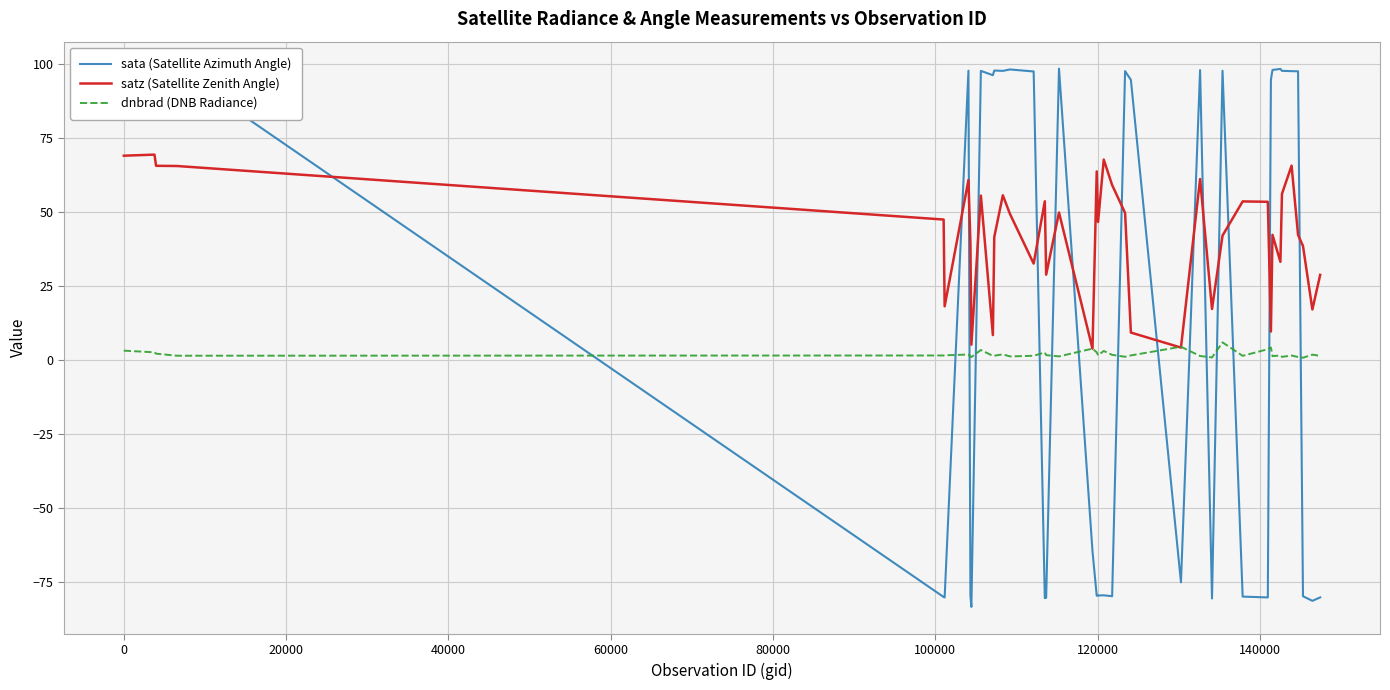

Rank the series by their maximum value, from lowest to highest.

dnbrad (DNB Radiance), satz (Satellite Zenith Angle), sata (Satellite Azimuth Angle)